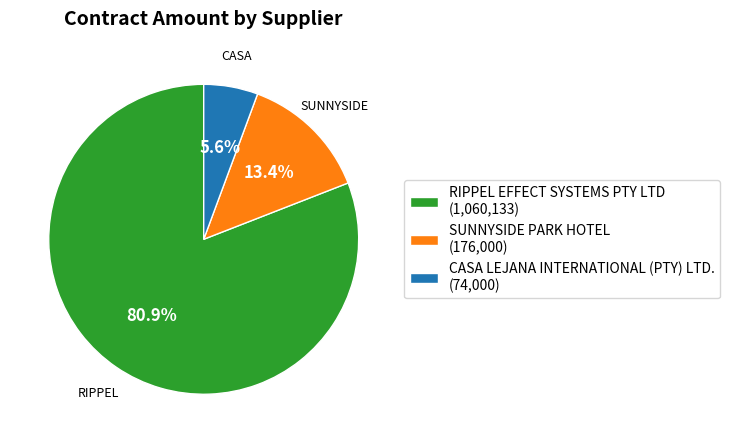

Rank the categories by value from lowest to highest.

CASA LEJANA INTERNATIONAL (PTY) LTD., SUNNYSIDE PARK HOTEL, RIPPEL EFFECT SYSTEMS PTY LTD